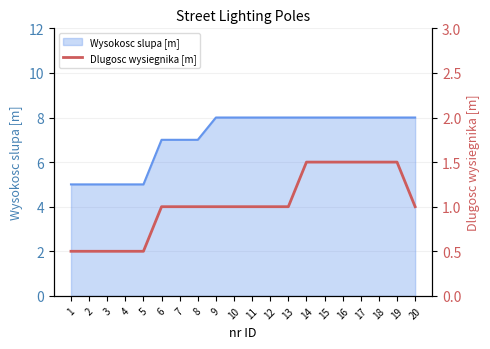

At which label is the value closest to 1?

6